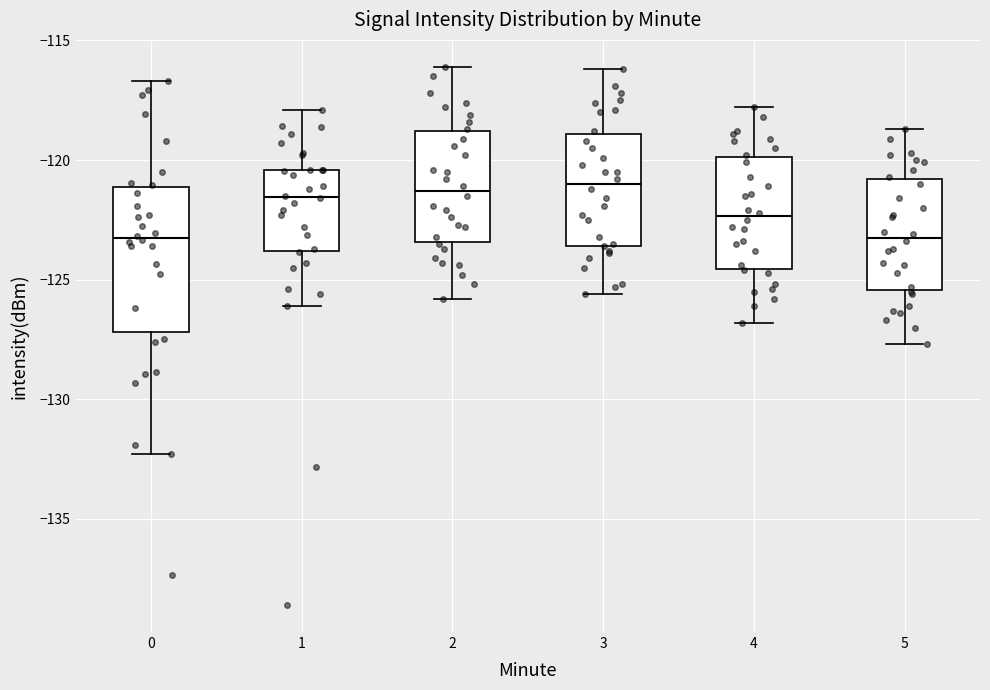

Where does the median line of the box at x = 2 sit on the y-axis? The values are not printed on the chart, so give them approximately, as read against the axis.

-121.5